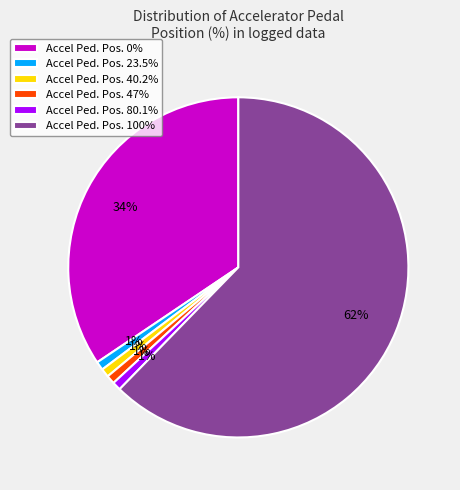

Combined, do Accel Ped. Pos. 100% and Accel Ped. Pos. 23.5% account for over 50%?

Yes